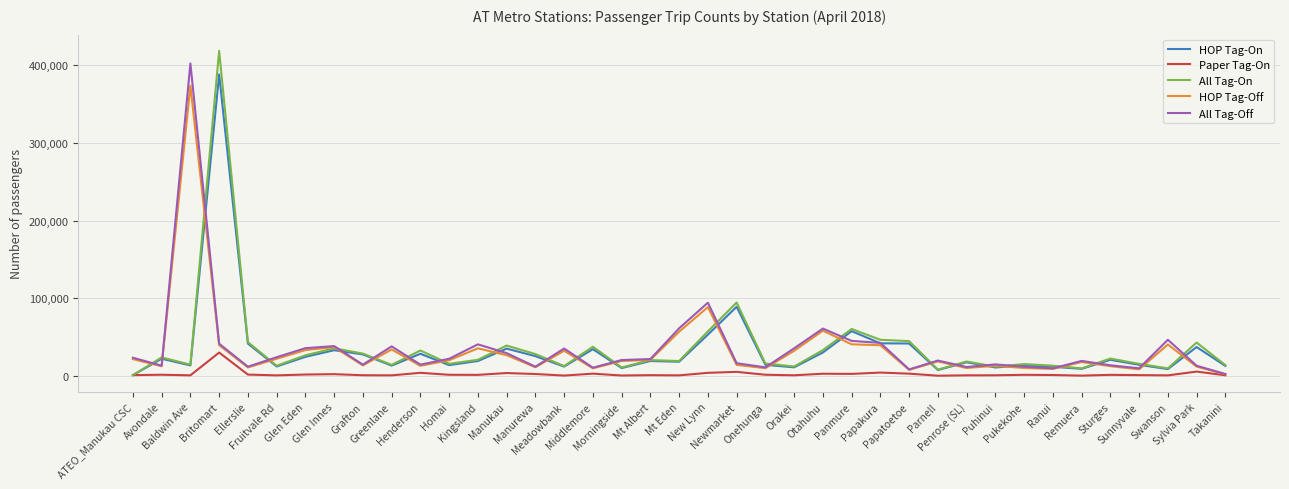

What is the difference between the maximum and minimum values in the HOP Tag-Off series?

371349